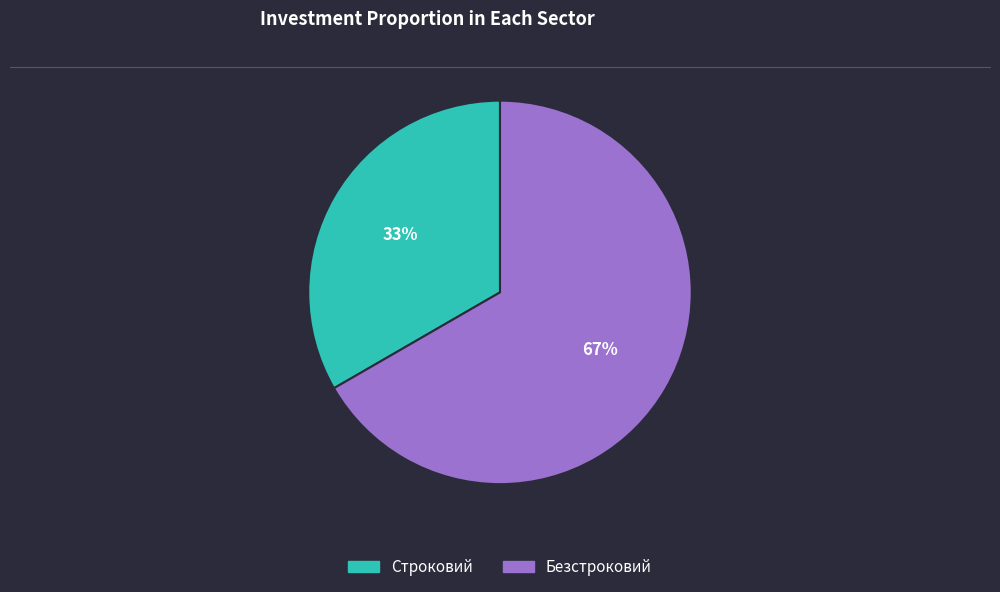

Is the sum of Безстроковий and Строковий greater than half?

Yes